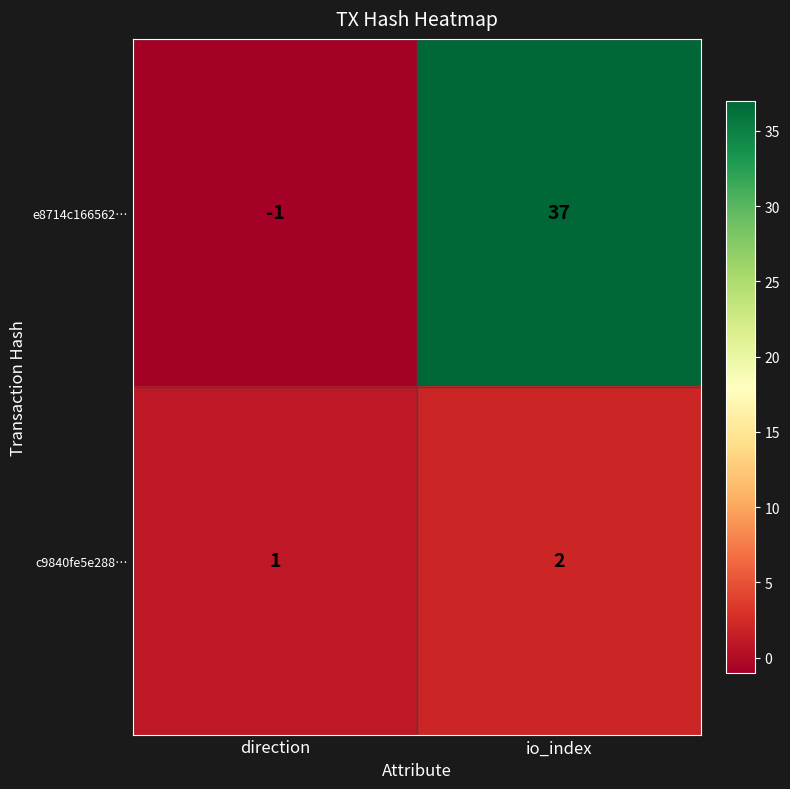

Between direction and io_index, which series saw the biggest shift?

e8714c166562…